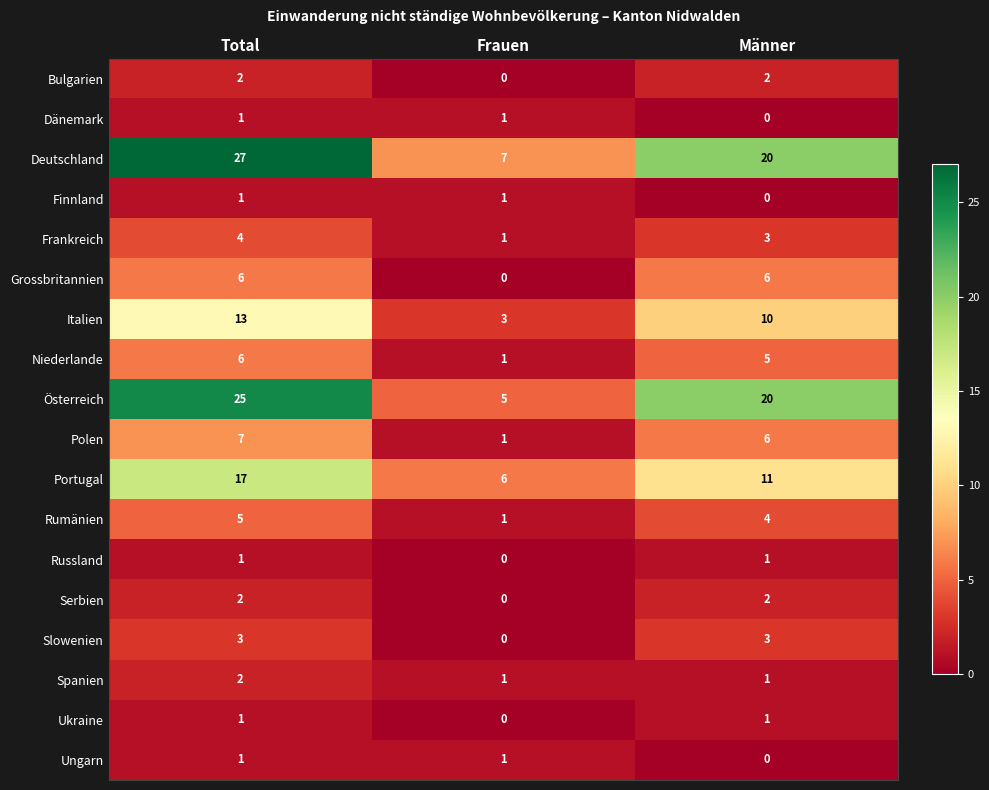

What is the difference between the highest and lowest values at Männer?

20